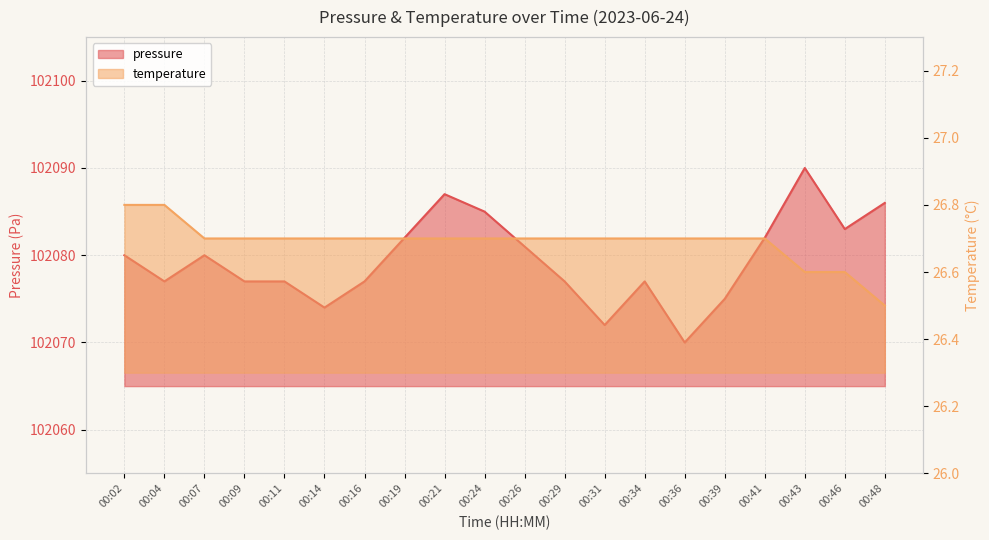

True or false: temperature has a value of 26.7 at 00:19.

True